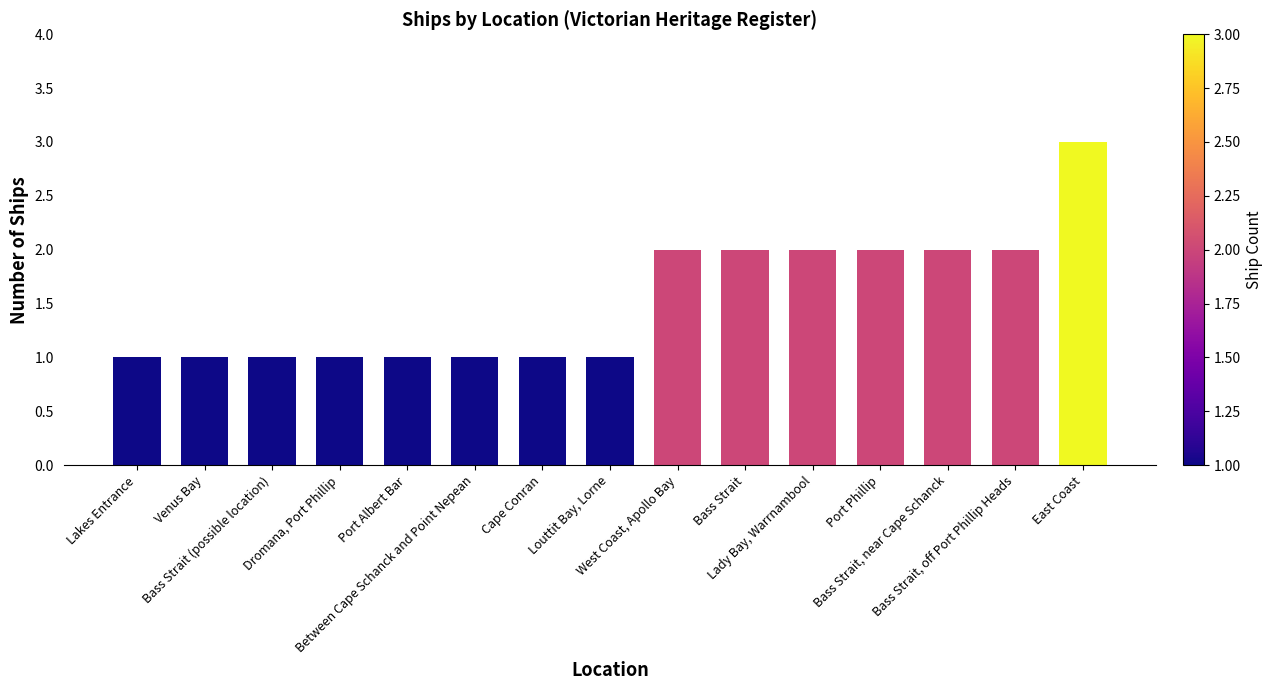

What is the label of the 2nd bar from the left?

Venus Bay